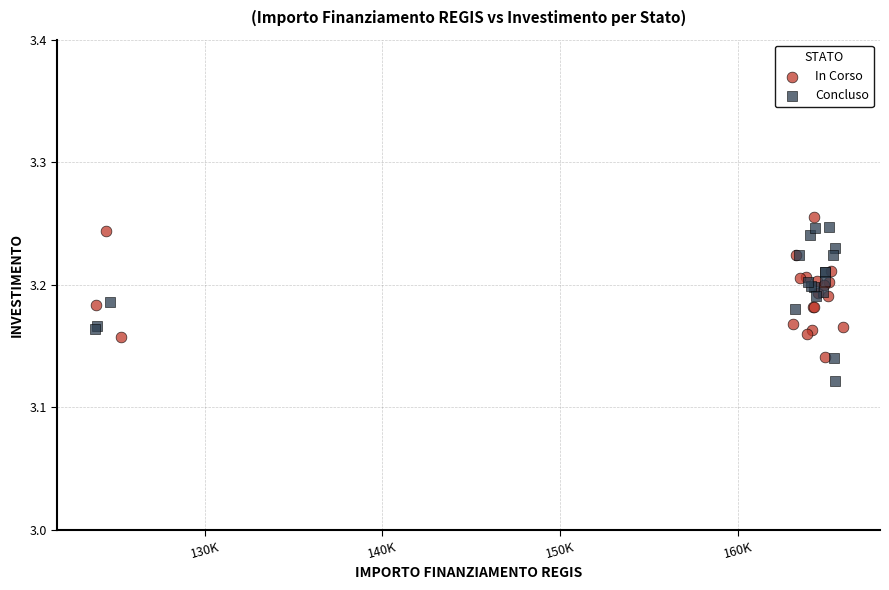

Which series reaches the minimum Y coordinate?

Concluso